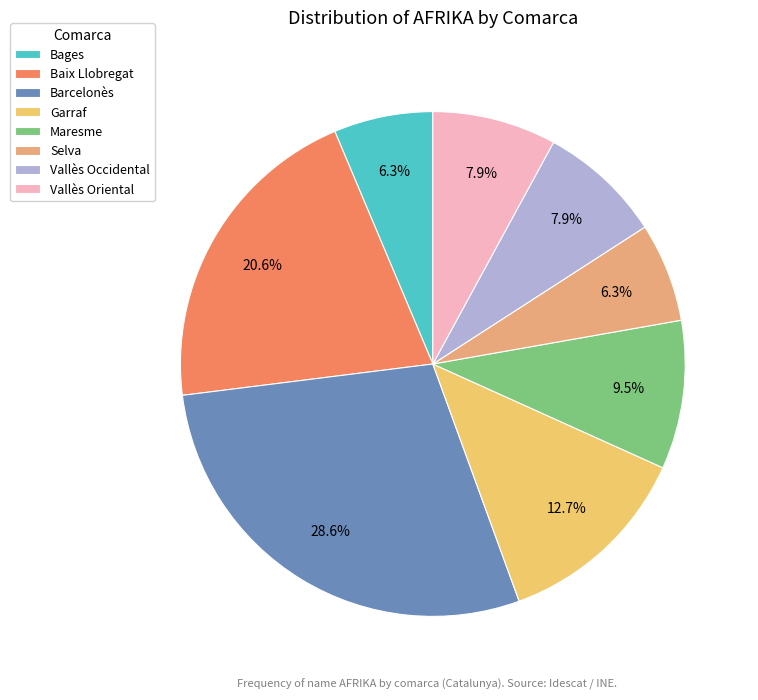

The Vallès Oriental slice represents 8% of the pie. True or false?

True